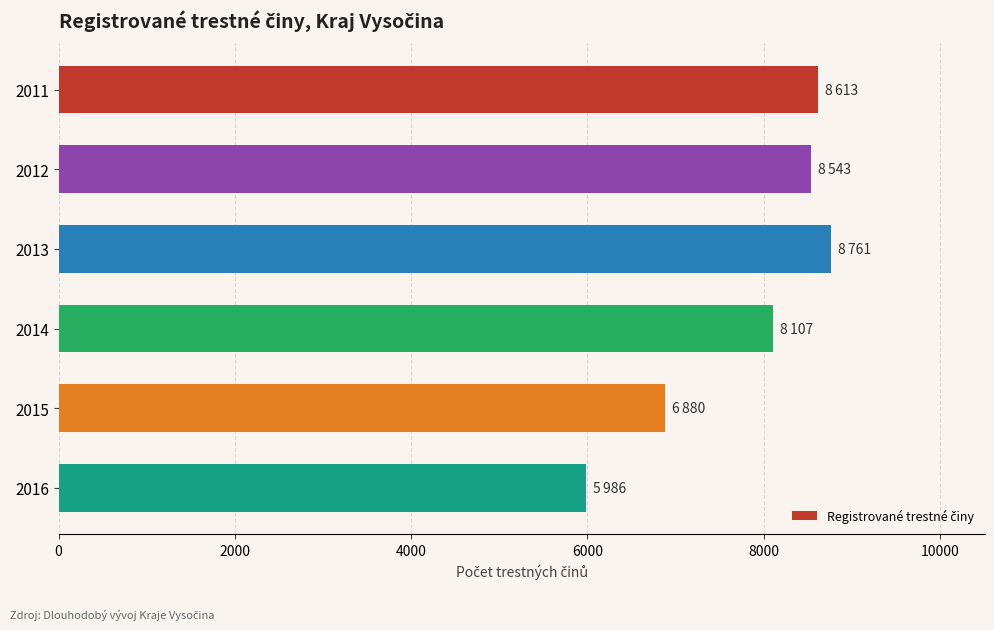

What is the maximum value shown in the chart?

8761